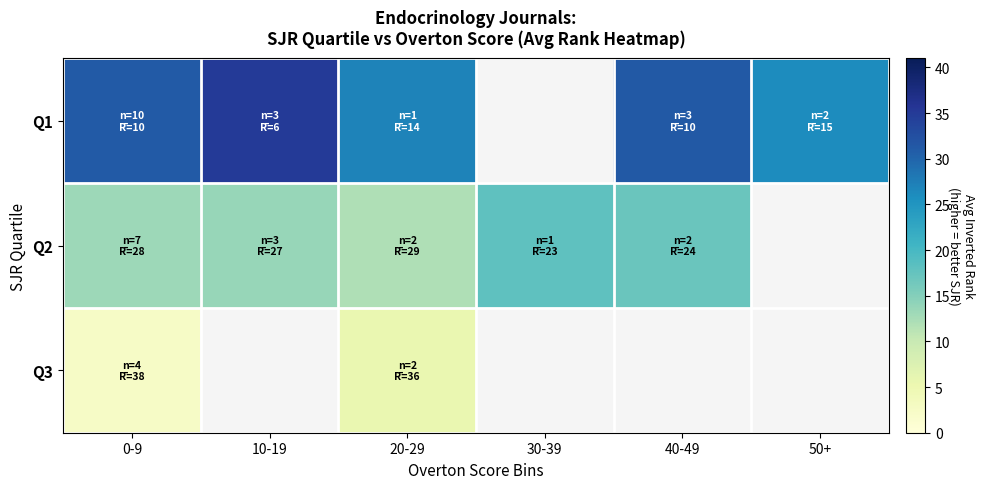

At which label is Q1 closest to 30?

0-9